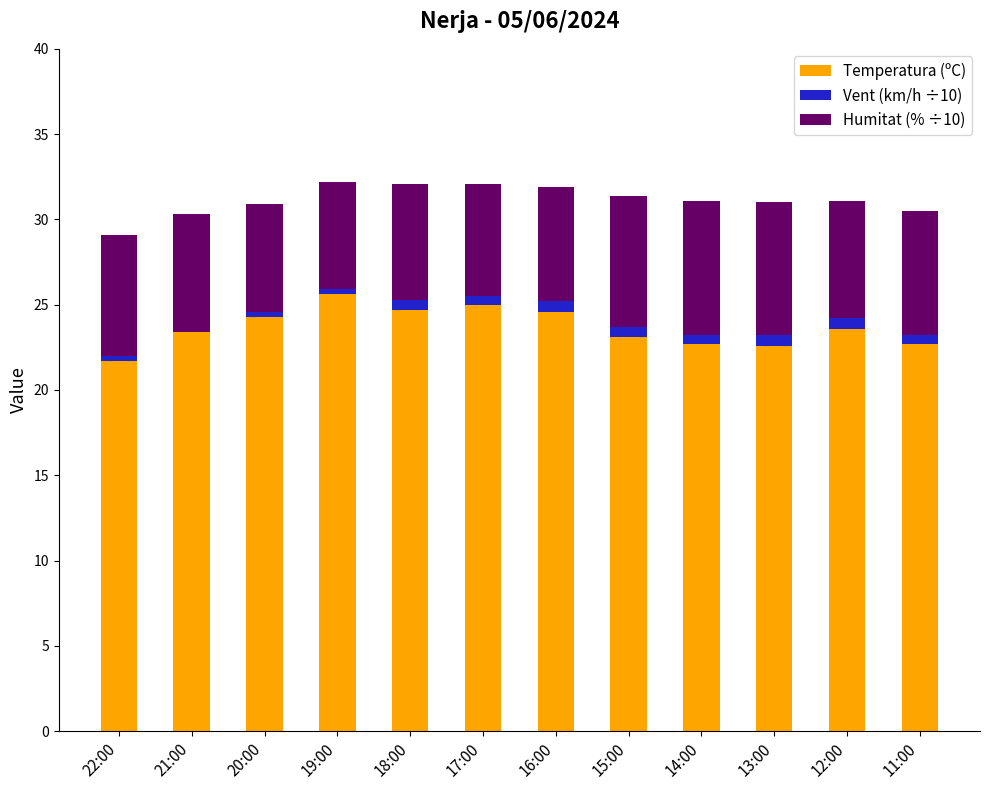

What is the highest value of the Temperatura (ºC) series?

25.6